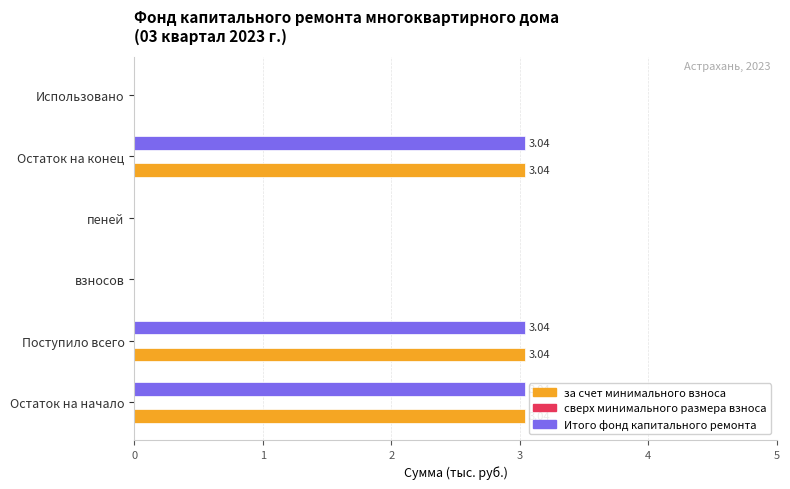

Is the value of Итого фонд капитального ремонта at Остаток на конец greater than the value of за счет минимального взноса at взносов?

Yes